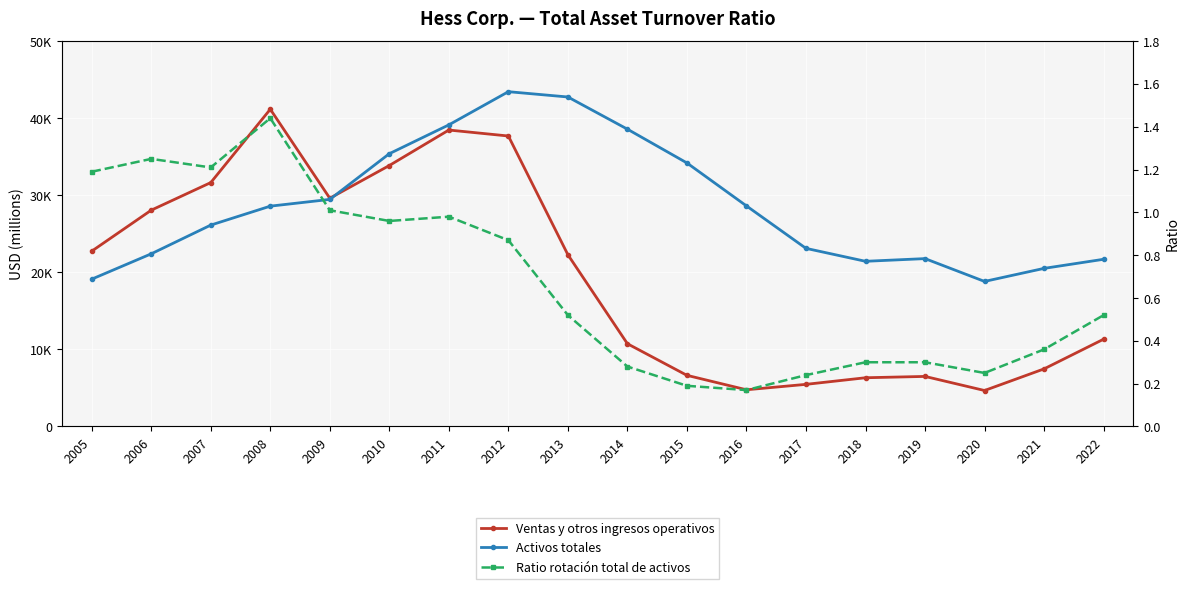

Between 2017 and 2018, which series saw the biggest shift?

Activos totales